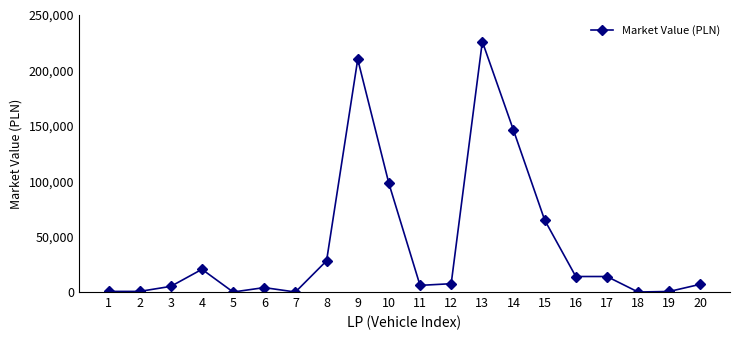

What is the difference between the maximum and minimum values?

226000